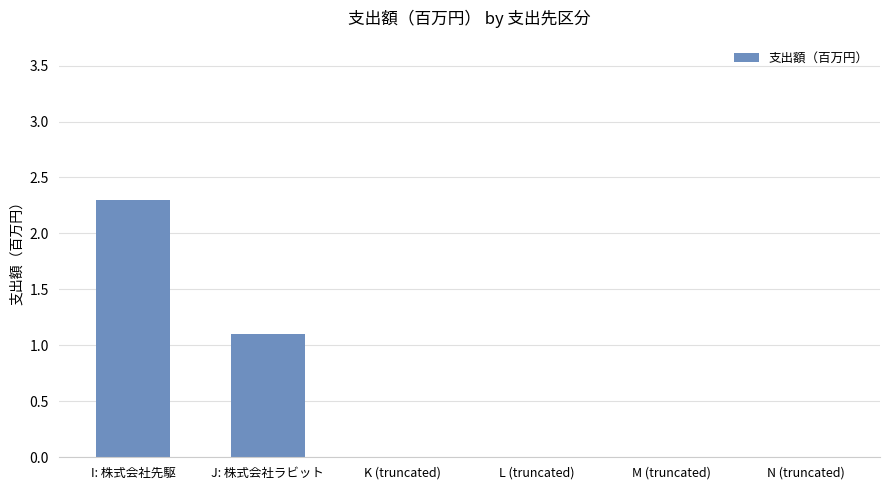

Reading left to right, extract all data points from this chart.

I: 株式会社先駆=2.3	J: 株式会社ラビット=1.1	K (truncated)=0.0	L (truncated)=0.0	M (truncated)=0.0	N (truncated)=0.0